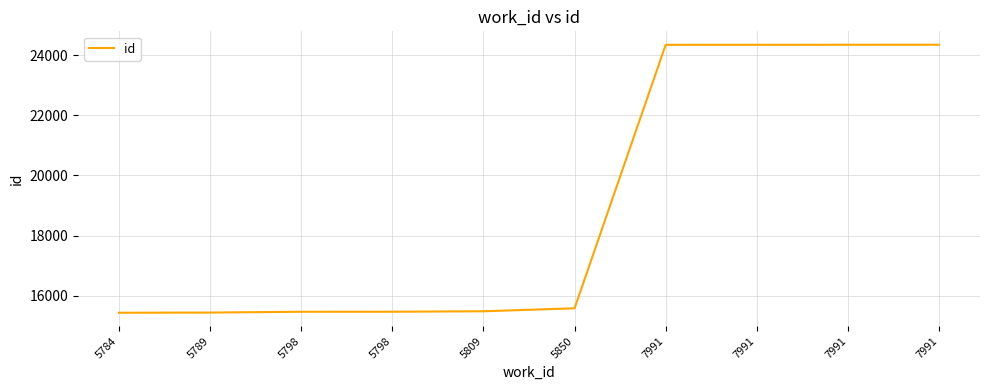

What is the minimum value shown in the chart?

15432